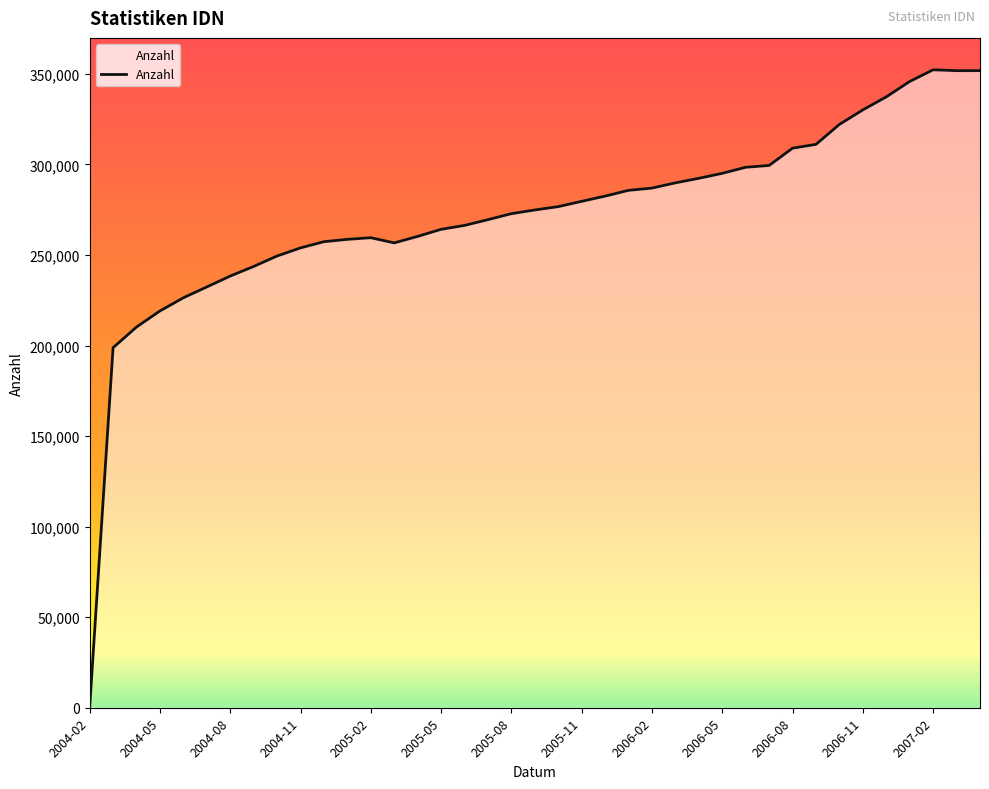

What is the maximum value shown in the chart?

352284